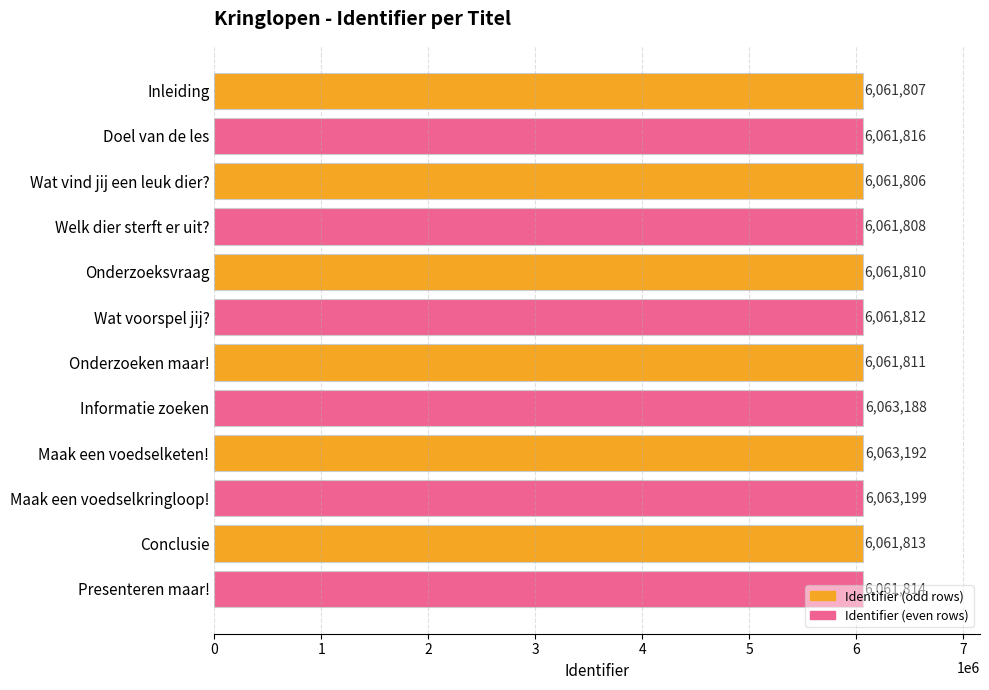

What is the average value?

6062156